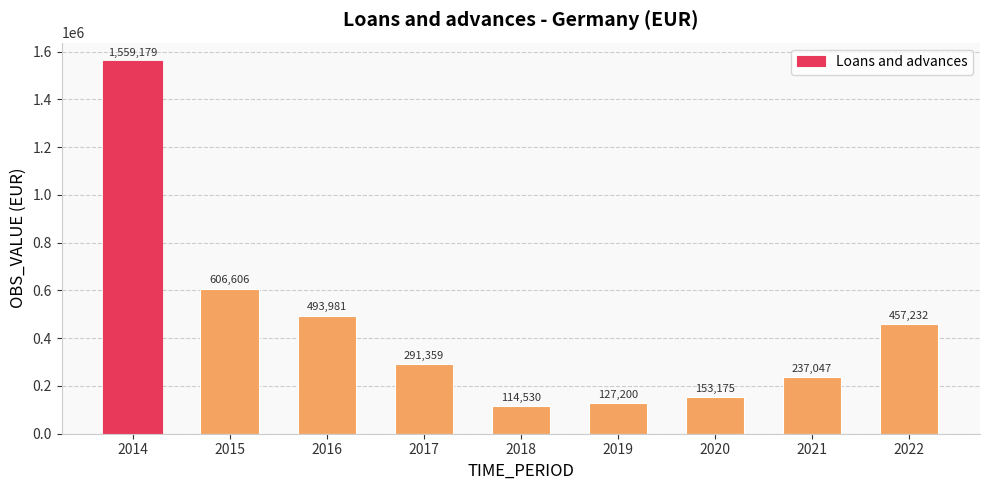

What is the approximate value at 2014, to the nearest 50?

1559200